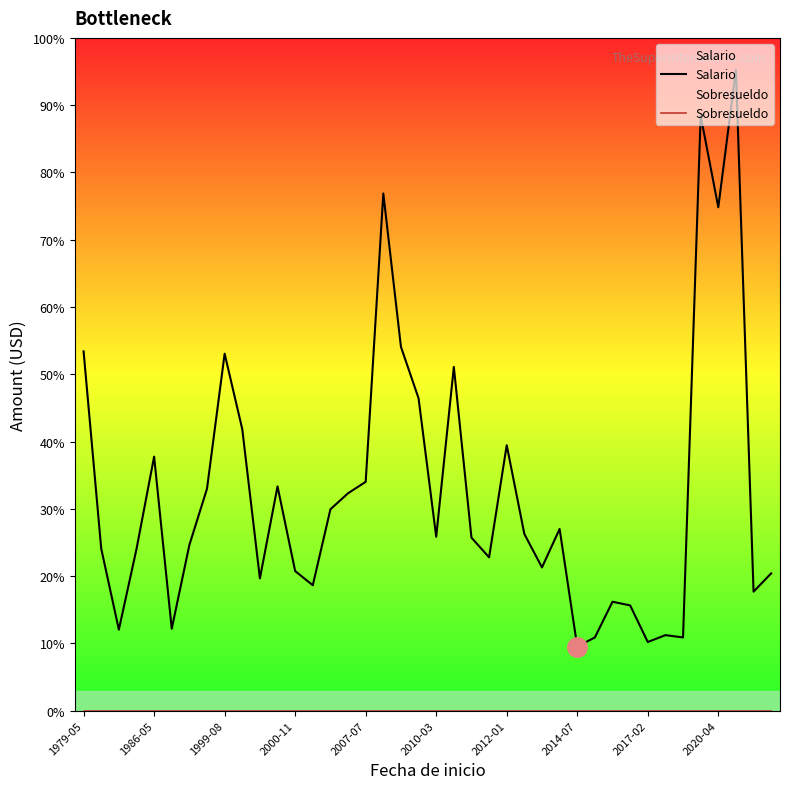

True or false: Salario and Sobresueldo cross at least once.

False